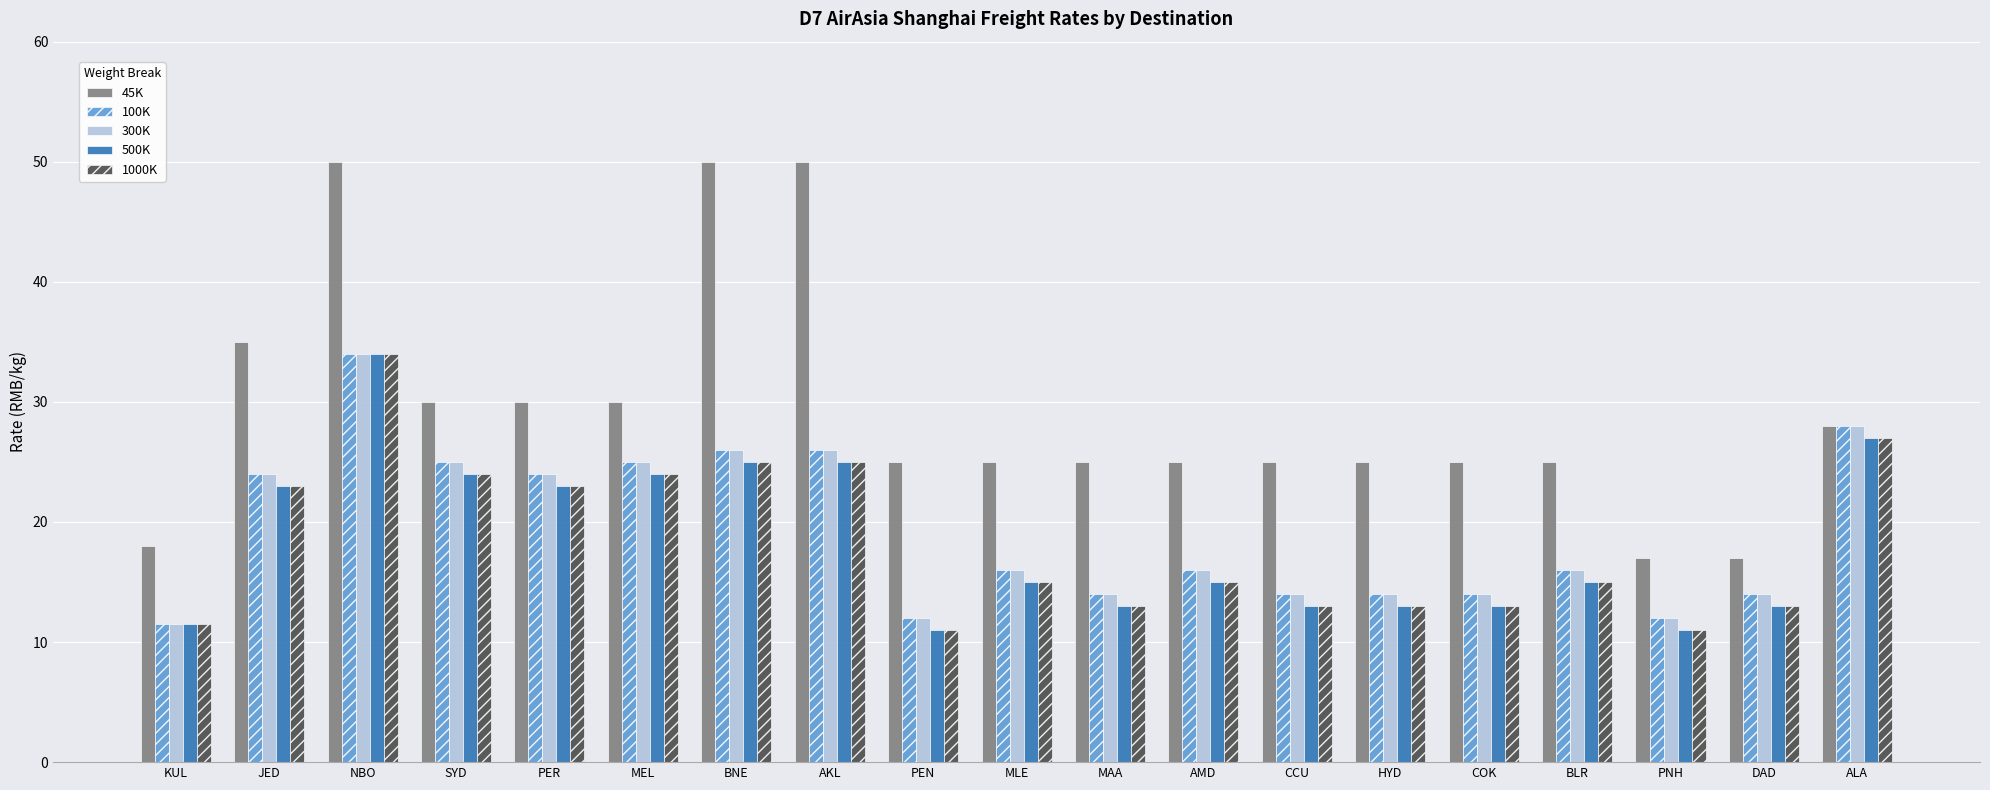

What is the sum of all 500K values?

348.5